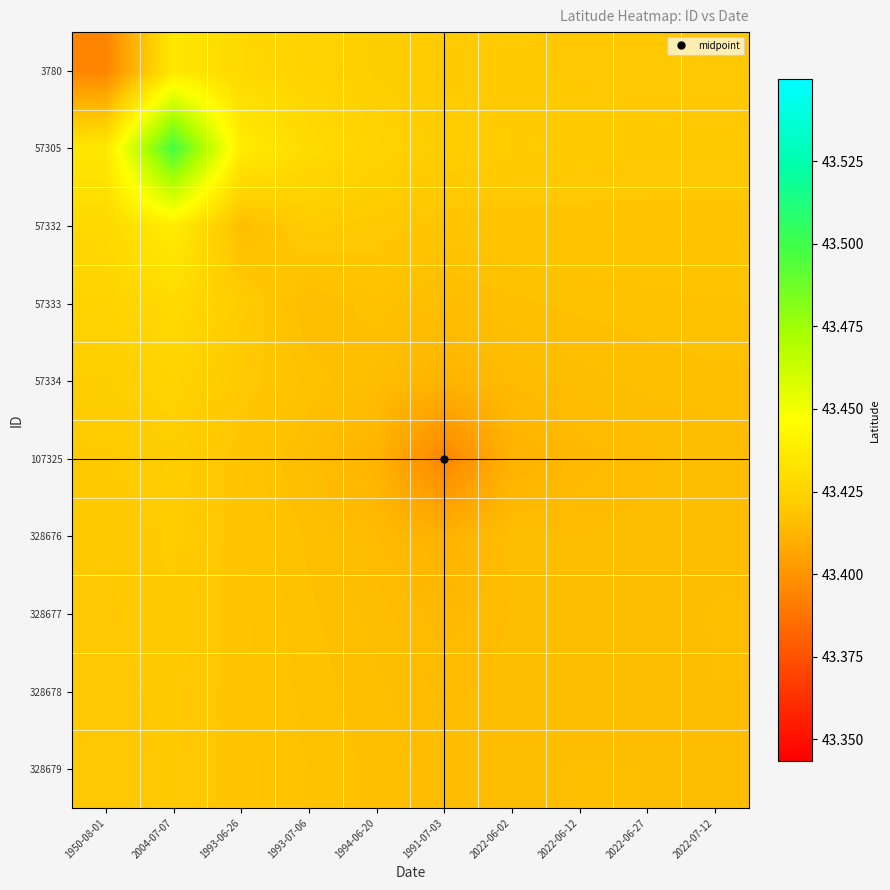

Reading right to left, what are all the values shown in this chart?

3780: 2022-07-12=43.4	2022-06-27=43.4	2022-06-12=43.4	2022-06-02=43.4	1991-07-03=43.4	1994-06-20=43.4	1993-07-06=43.4	1993-06-26=43.4	2004-07-07=43.4	1950-08-01=43.4
57305: 2022-07-12=43.4	2022-06-27=43.4	2022-06-12=43.4	2022-06-02=43.4	1991-07-03=43.4	1994-06-20=43.4	1993-07-06=43.4	1993-06-26=43.4	2004-07-07=43.5	1950-08-01=43.4
57332: 2022-07-12=43.4	2022-06-27=43.4	2022-06-12=43.4	2022-06-02=43.4	1991-07-03=43.4	1994-06-20=43.4	1993-07-06=43.4	1993-06-26=43.4	2004-07-07=43.4	1950-08-01=43.4
57333: 2022-07-12=43.4	2022-06-27=43.4	2022-06-12=43.4	2022-06-02=43.4	1991-07-03=43.4	1994-06-20=43.4	1993-07-06=43.4	1993-06-26=43.4	2004-07-07=43.4	1950-08-01=43.4
57334: 2022-07-12=43.4	2022-06-27=43.4	2022-06-12=43.4	2022-06-02=43.4	1991-07-03=43.4	1994-06-20=43.4	1993-07-06=43.4	1993-06-26=43.4	2004-07-07=43.4	1950-08-01=43.4
107325: 2022-07-12=43.4	2022-06-27=43.4	2022-06-12=43.4	2022-06-02=43.4	1991-07-03=43.4	1994-06-20=43.4	1993-07-06=43.4	1993-06-26=43.4	2004-07-07=43.4	1950-08-01=43.4
328676: 2022-07-12=43.4	2022-06-27=43.4	2022-06-12=43.4	2022-06-02=43.4	1991-07-03=43.4	1994-06-20=43.4	1993-07-06=43.4	1993-06-26=43.4	2004-07-07=43.4	1950-08-01=43.4
328677: 2022-07-12=43.4	2022-06-27=43.4	2022-06-12=43.4	2022-06-02=43.4	1991-07-03=43.4	1994-06-20=43.4	1993-07-06=43.4	1993-06-26=43.4	2004-07-07=43.4	1950-08-01=43.4
328678: 2022-07-12=43.4	2022-06-27=43.4	2022-06-12=43.4	2022-06-02=43.4	1991-07-03=43.4	1994-06-20=43.4	1993-07-06=43.4	1993-06-26=43.4	2004-07-07=43.4	1950-08-01=43.4
328679: 2022-07-12=43.4	2022-06-27=43.4	2022-06-12=43.4	2022-06-02=43.4	1991-07-03=43.4	1994-06-20=43.4	1993-07-06=43.4	1993-06-26=43.4	2004-07-07=43.4	1950-08-01=43.4